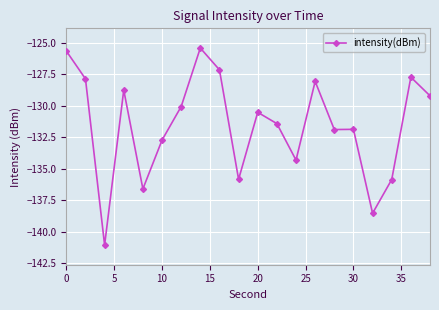

How many distinct data groups are displayed?

1